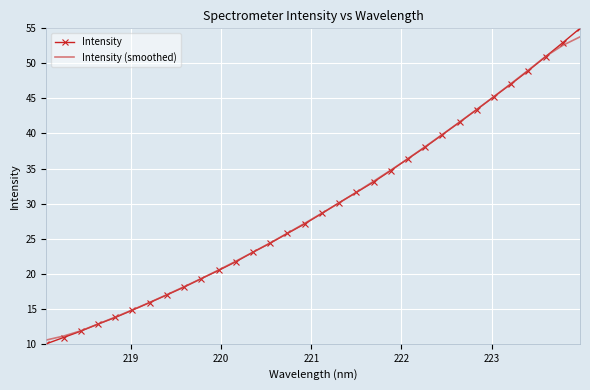

Reading left to right, list all the values displayed in this chart.

Intensity: 10.0	10.9	11.8	12.8	13.8	14.8	15.9	17.0	18.1	19.3	20.5	21.7	23.1	24.4	25.8	27.1	28.6	30.1	31.6	33.1	34.7	36.4	38.1	39.8	41.6	43.4	45.3	47.1	49.0	51.0	53.0	55.0
Intensity (smoothed): 10.5	11.1	11.9	12.8	13.8	14.8	15.9	17.0	18.1	19.3	20.5	21.8	23.1	24.4	25.8	27.2	28.6	30.1	31.6	33.2	34.8	36.4	38.1	39.9	41.6	43.4	45.3	47.1	49.0	51.0	52.6	53.8